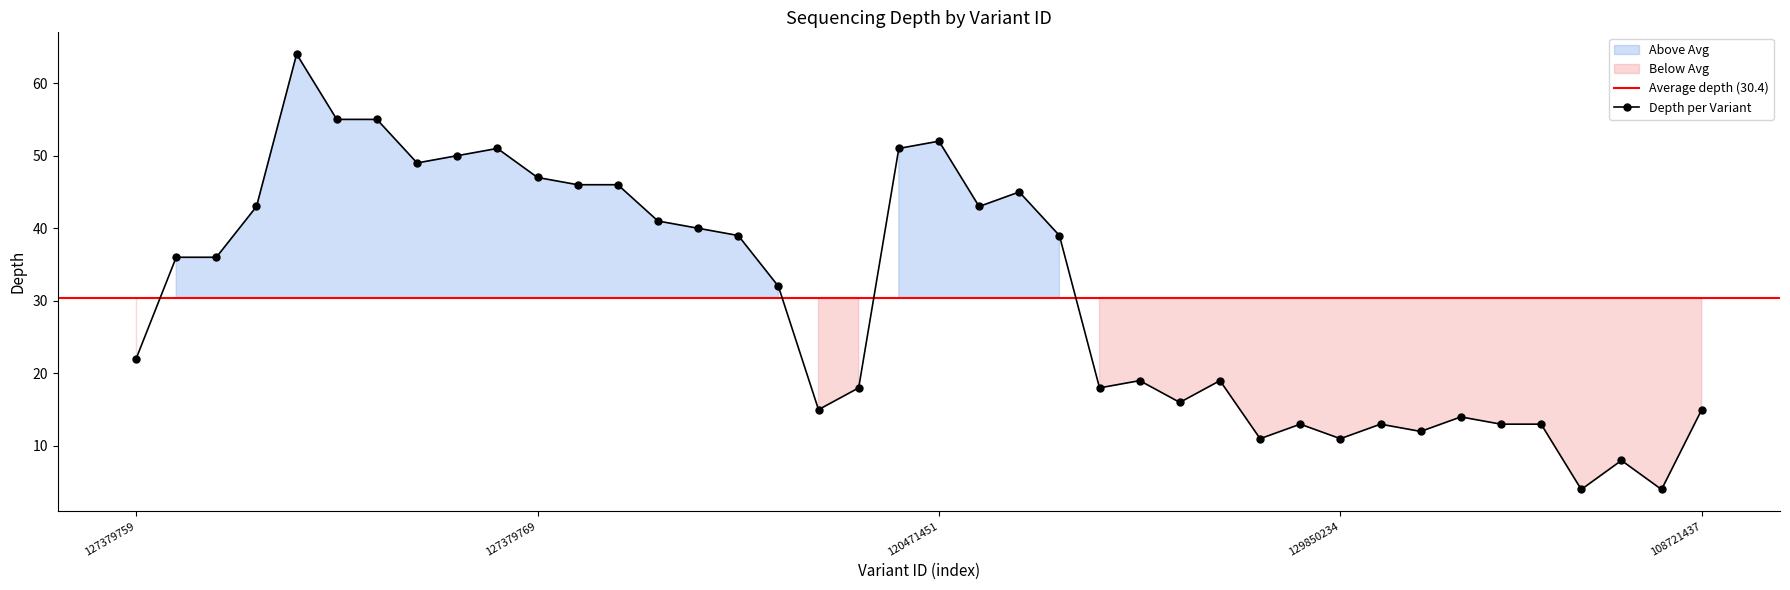

Reading left to right, list all the values displayed in this chart.

127379759=22	127379760=36	127379761=36	127379762=43	127379763=64	127379764=55	127379765=55	127379766=49	127379767=50	127379768=51	127379769=47	127379770=46	127379771=46	127379772=41	127379773=40	127379774=39	127379775=32	120970911=15	120970913=18	120471450=51	120471451=52	108721436=43	109076234=45	108094145=39	127533053=18	127533054=19	127533055=16	127533056=19	127533057=11	127533058=13	129850234=11	131996905=13	127533059=12	131996906=14	131996907=13	127533060=13	127533061=4	127379776=8	127379777=4	108721437=15